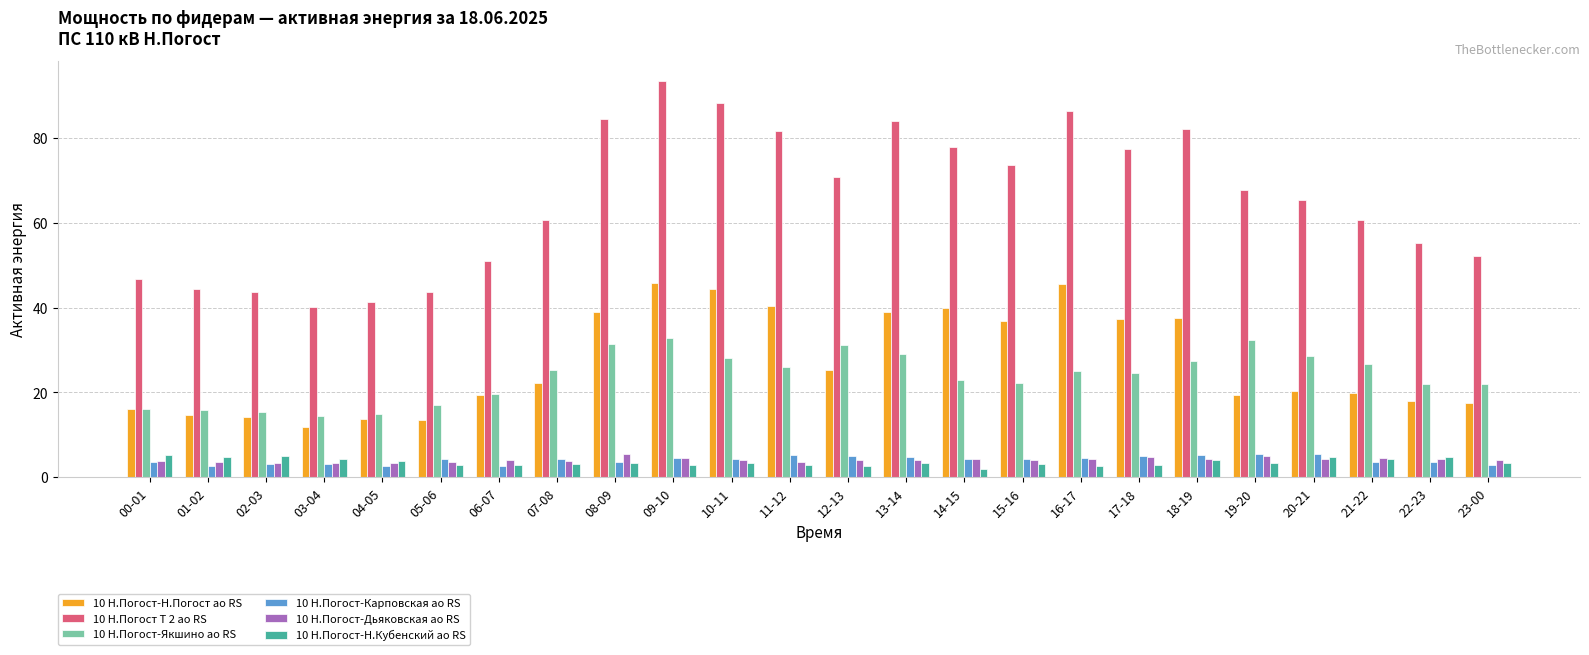

What is the label of the 7th bar from the right?

17-18